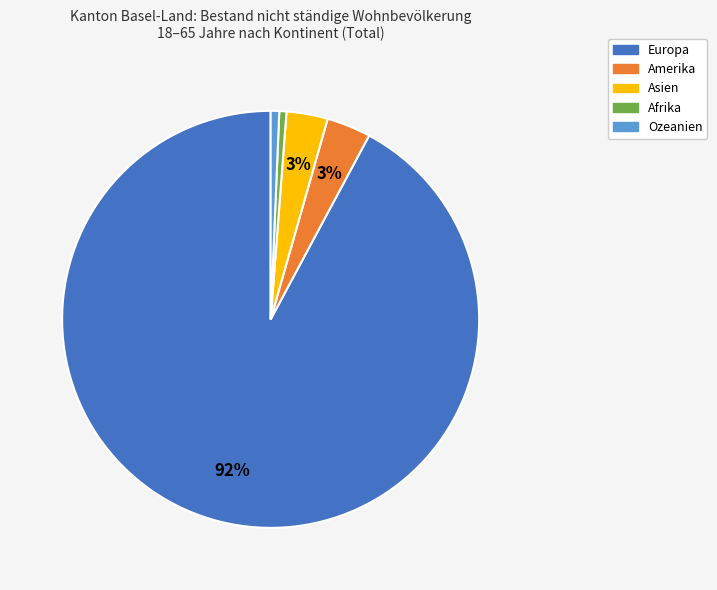

Which slice represents more than half of the pie?

Europa